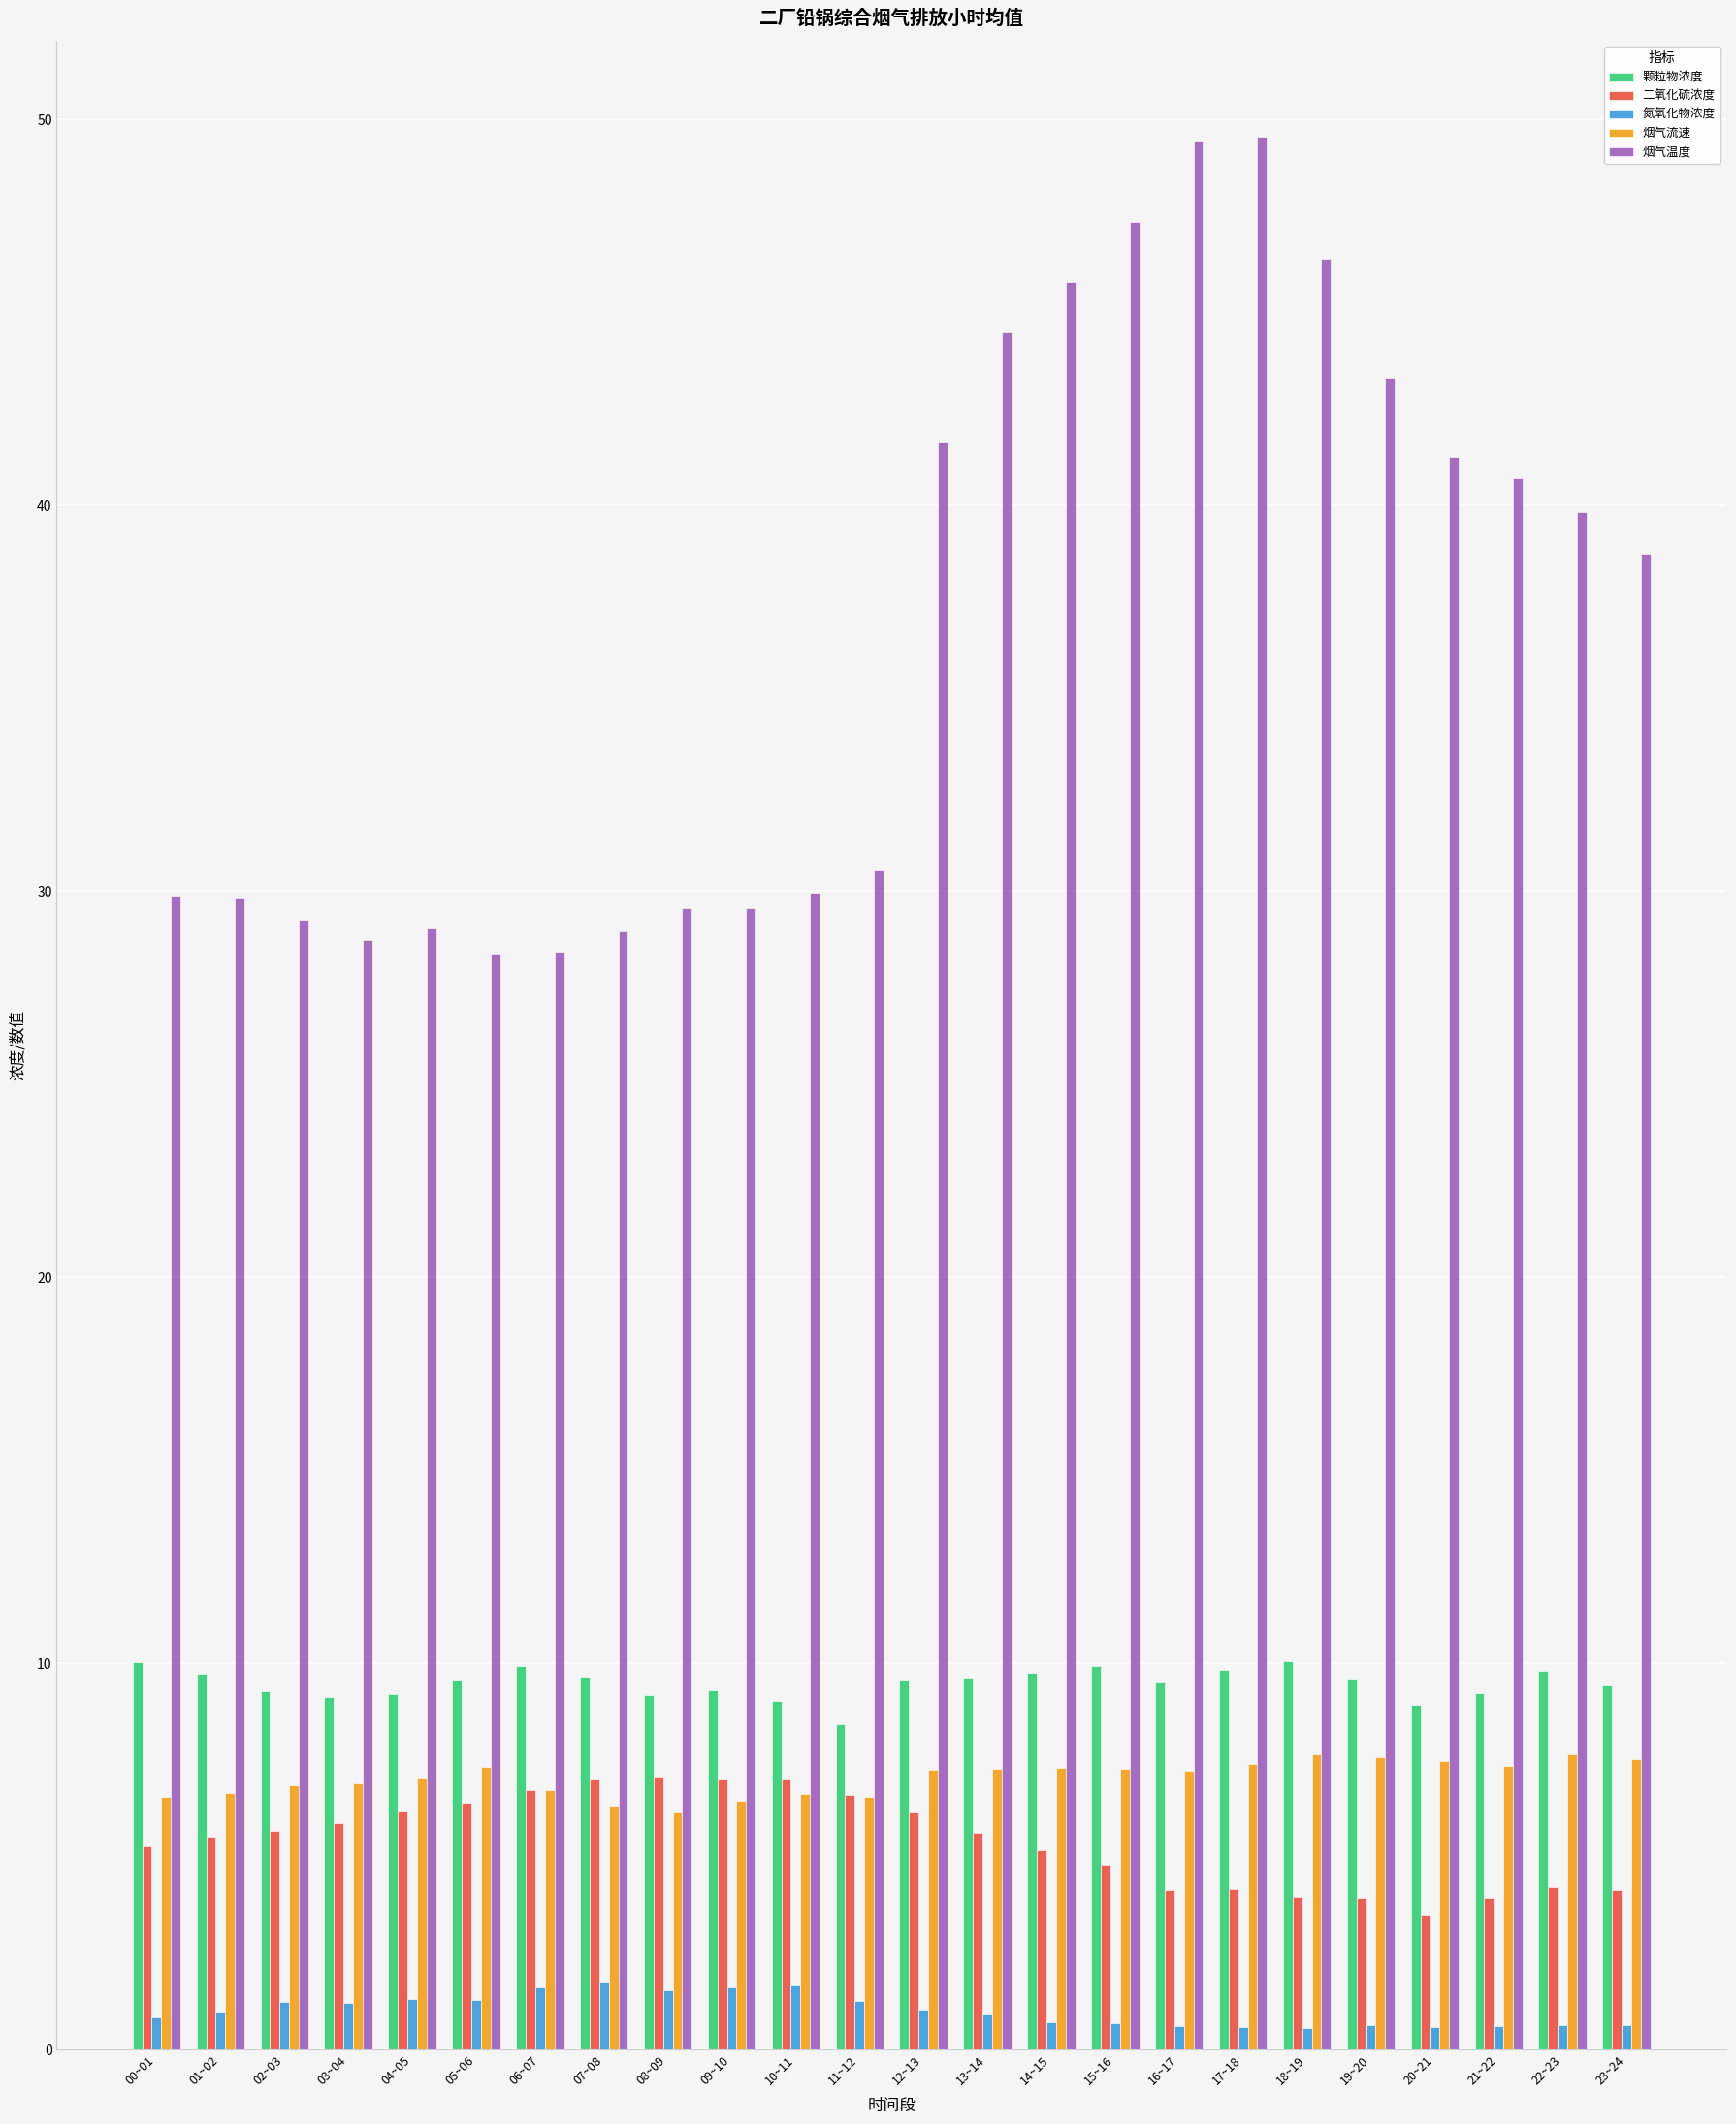

Are the bars horizontal?

No